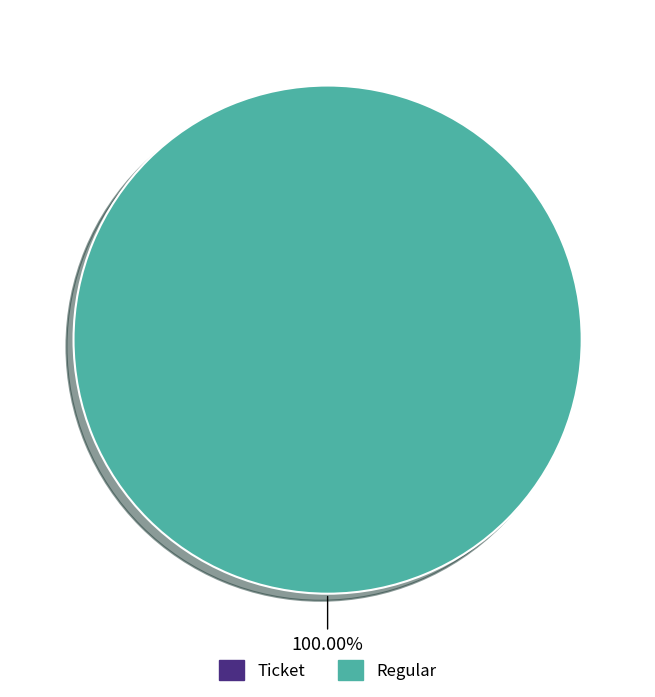

Does any single category account for the majority?

Yes